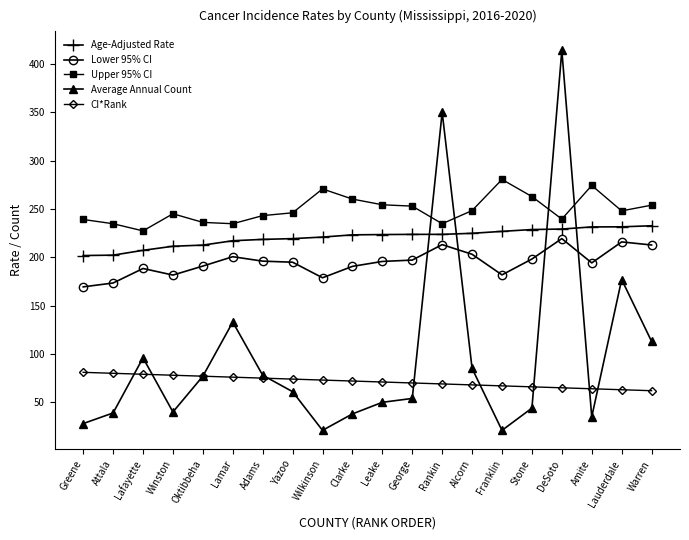

True or false: Upper 95% CI and CI*Rank intersect in this chart.

False